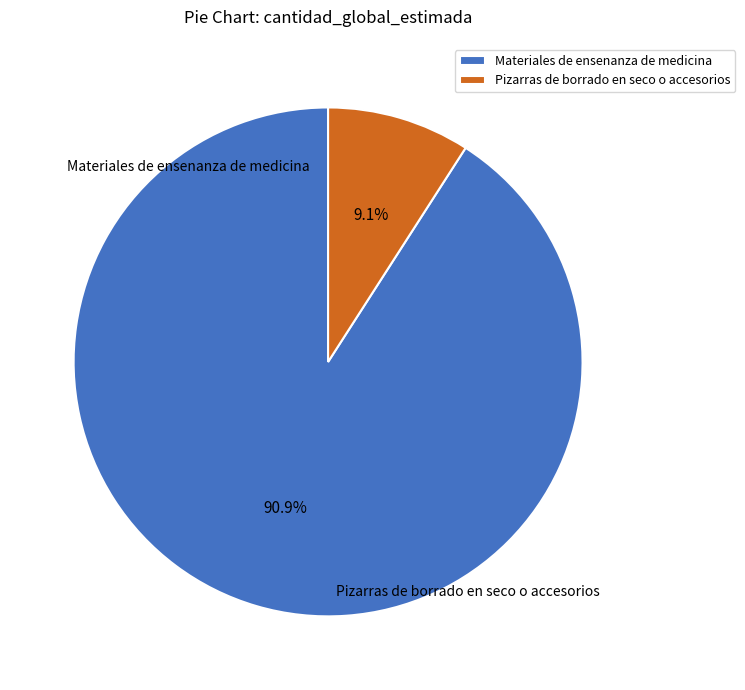

How many slices are in this pie chart?

2